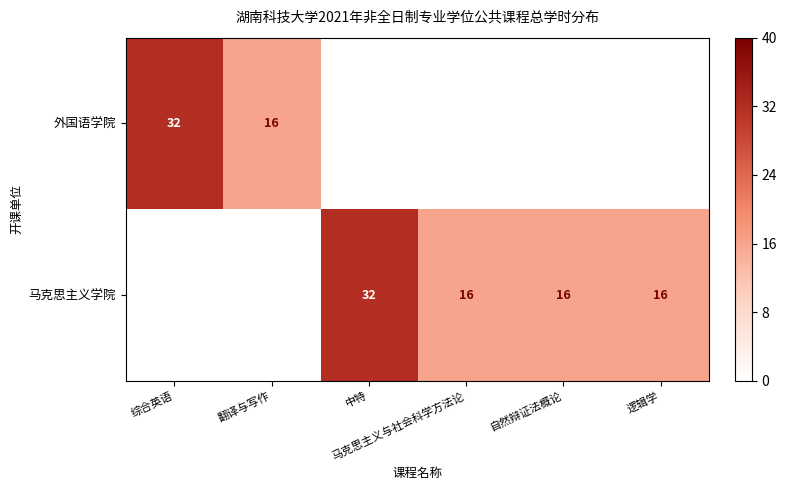

Count the number of categories in the chart.

6